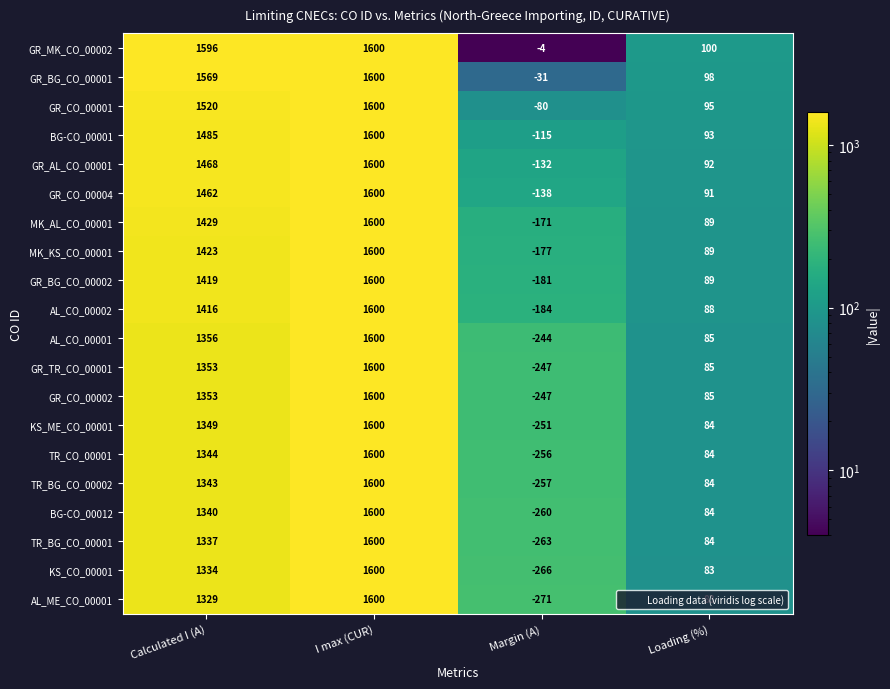

Which series has the widest spread of values?

AL_ME_CO_00001